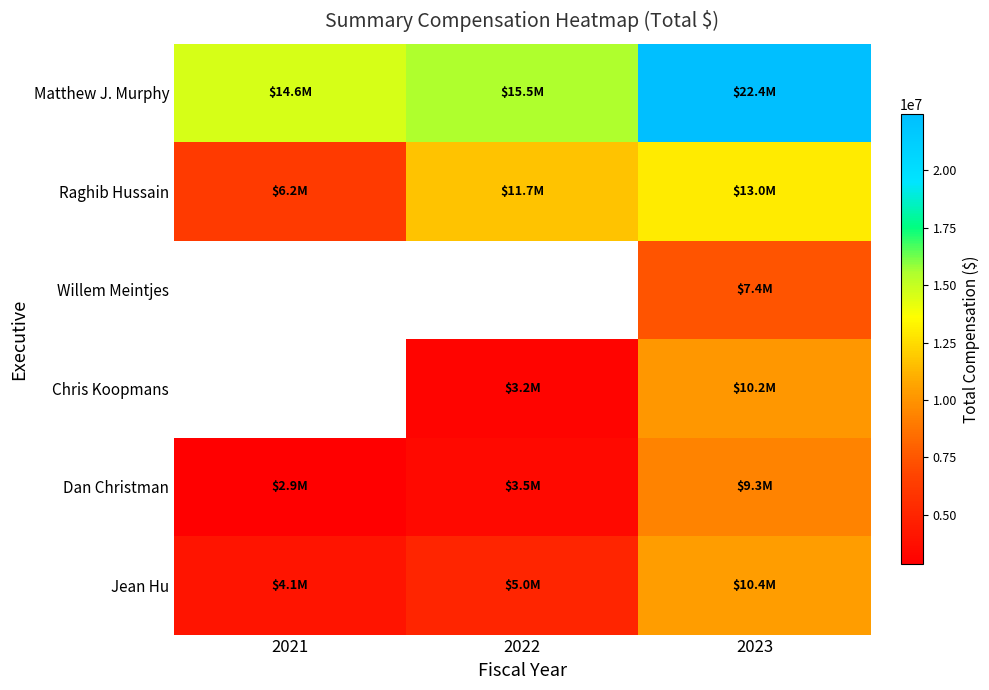

Which series has the largest total across all categories?

Matthew J. Murphy